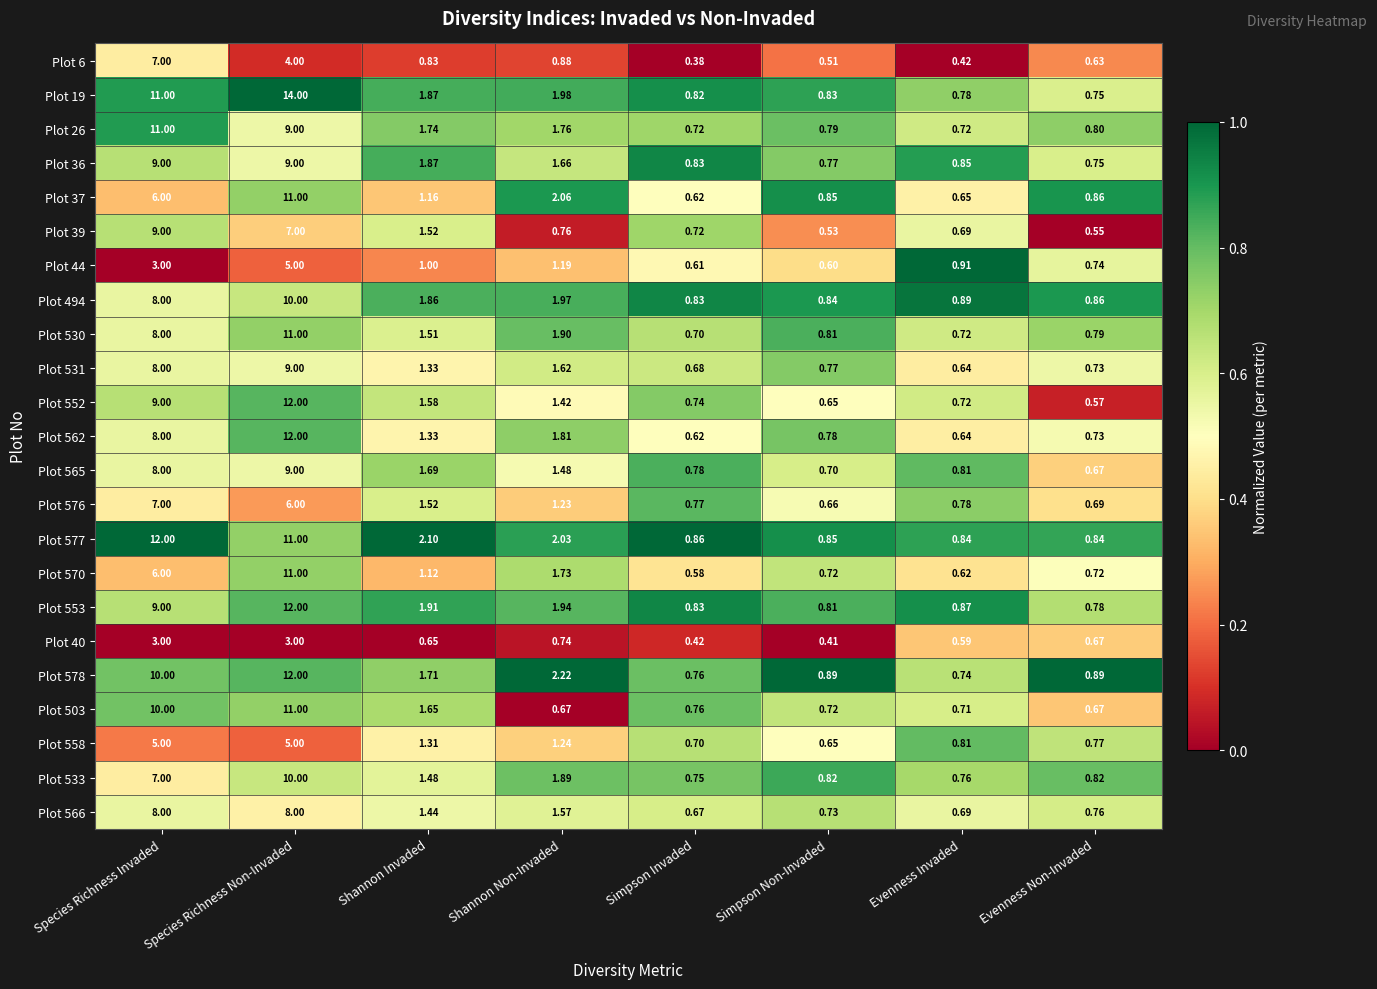

At which category is the sum across all series the highest?

Species Richness Non-Invaded